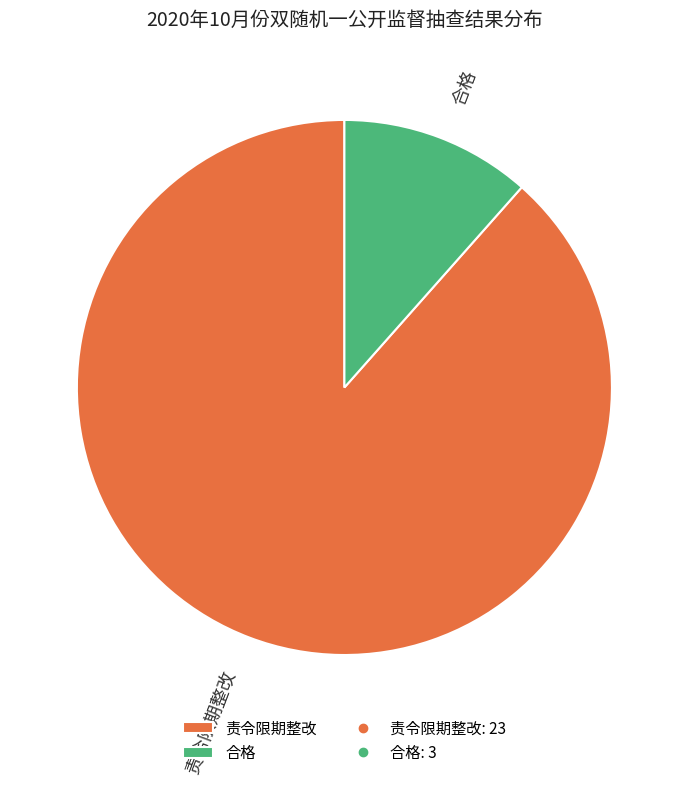

How many segments does this pie chart have?

2